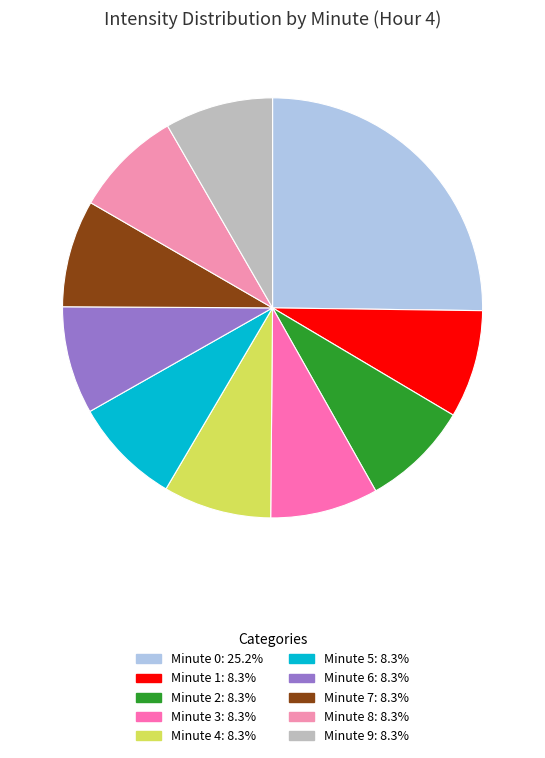

Count the number of slices in the pie.

10